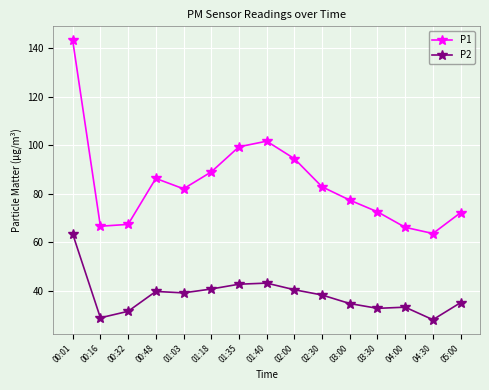

What is the label of the 9th point from the right?

01:35